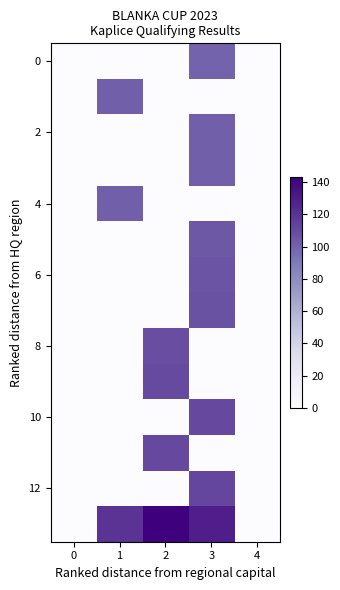

What is the greatest value displayed?

143.0